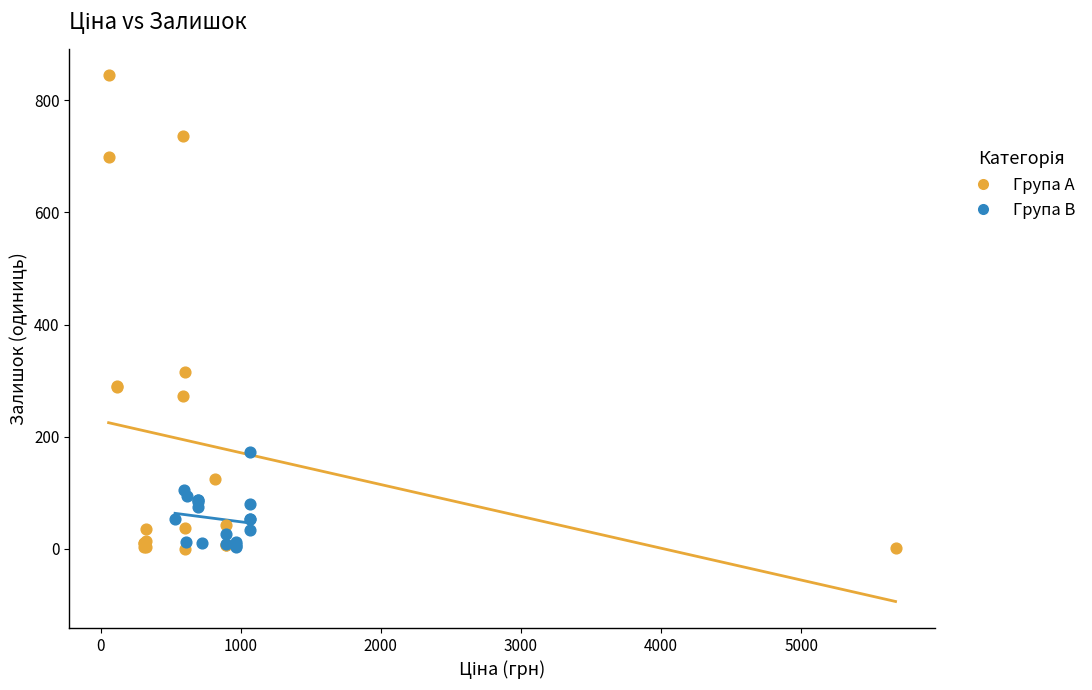

Which series has the largest Y range (max minus min)?

Група A